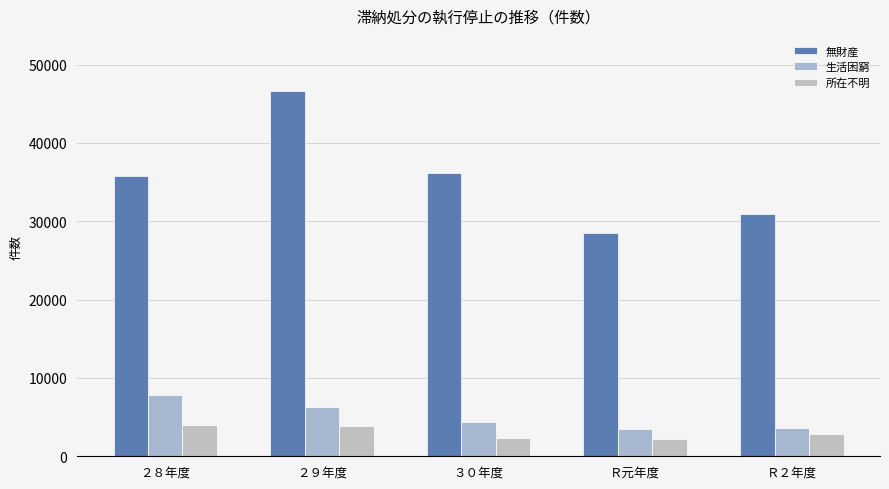

Is the value of 無財産 at ２９年度 greater than the value of 所在不明 at Ｒ元年度?

Yes